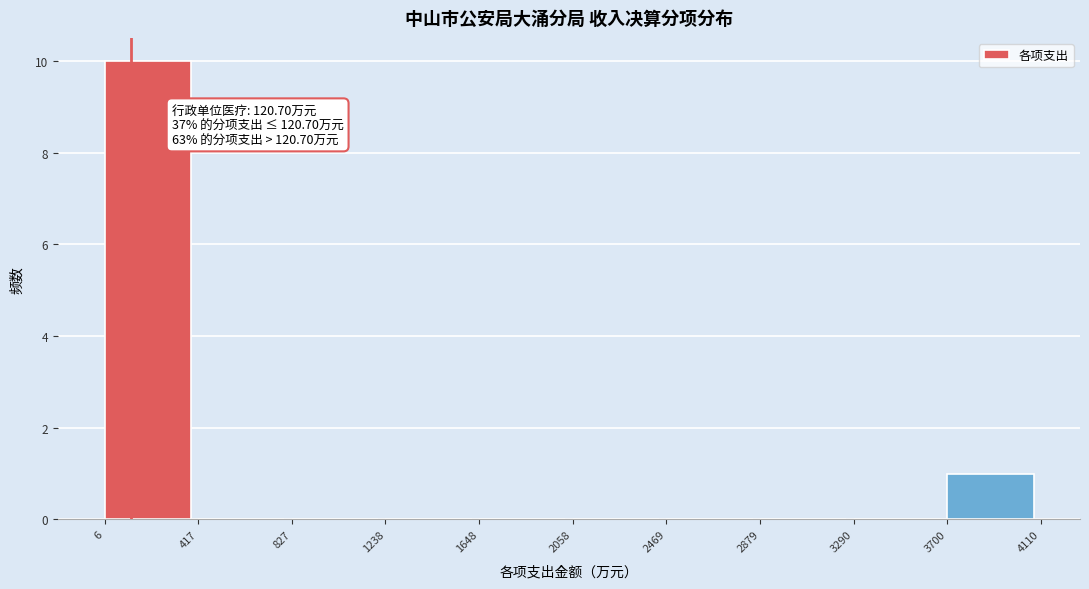

Over which range of the x-axis is the bar tallest?

6 to 417